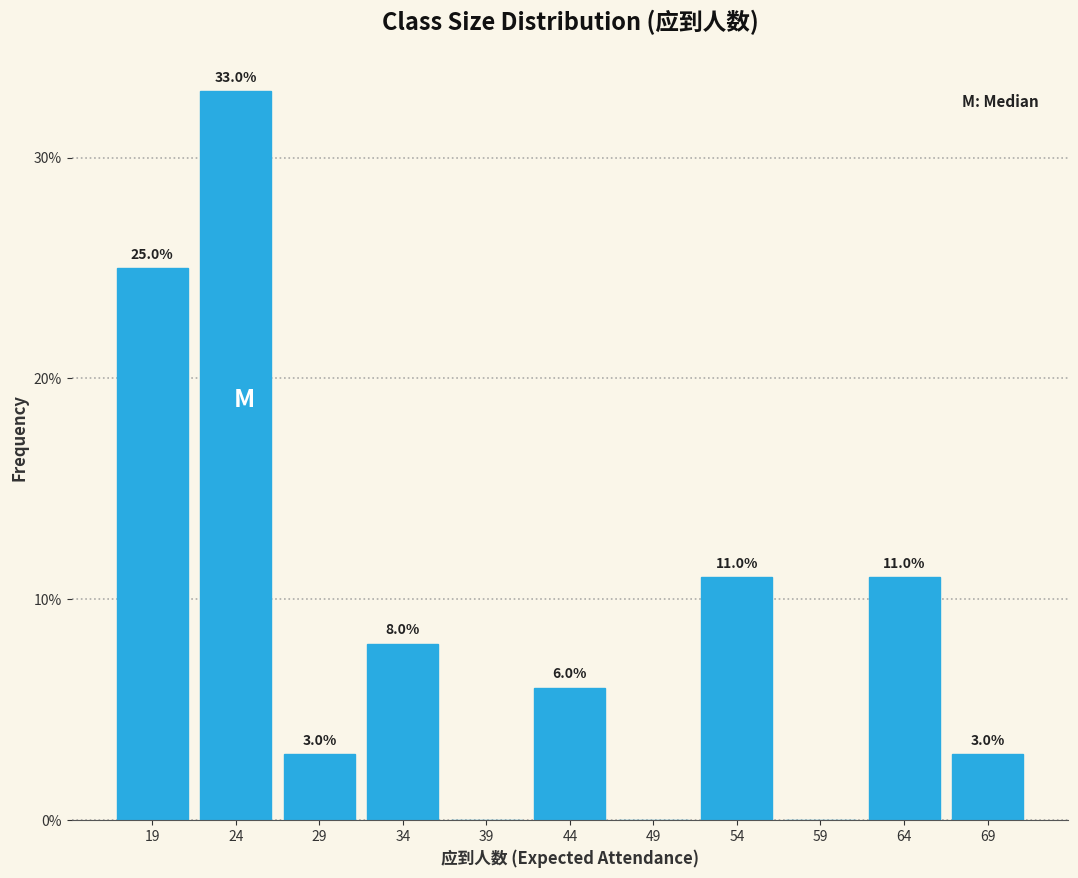

Reading left to right, extract all data points from this chart.

19=25	24=33	29=3	34=8	39=0	44=6	49=0	54=11	59=0	64=11	69=3